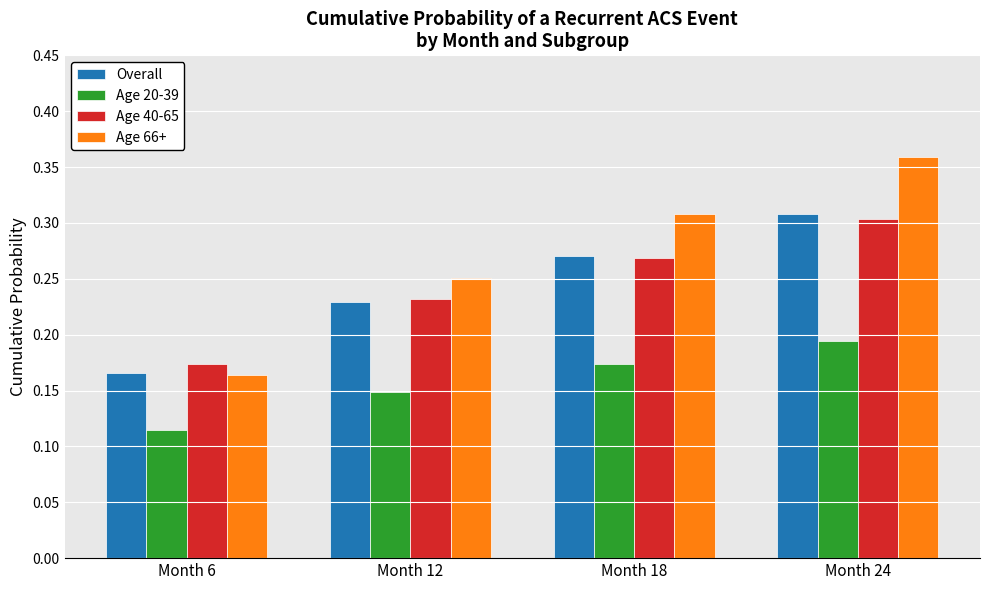

Which series changed the most between Month 18 and Month 24?

Age 66+